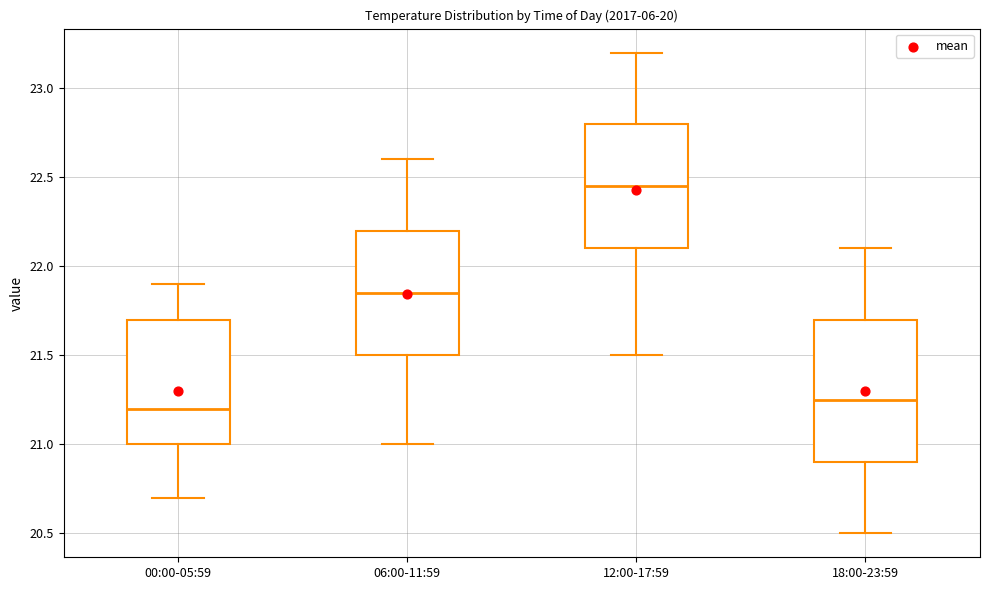

Comparing the boxes themselves (not the whiskers), which one is the tallest?

18:00-23:59